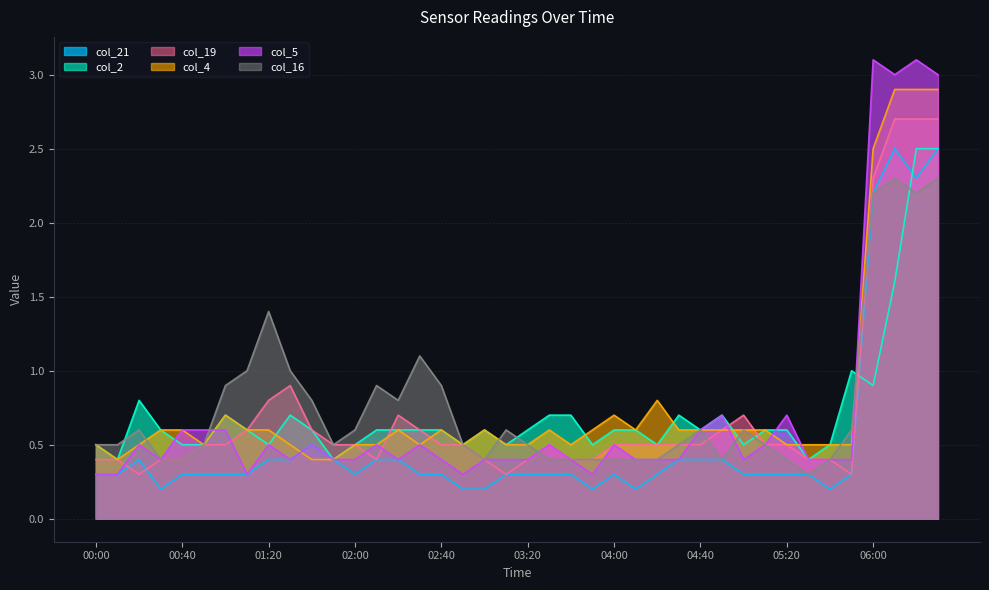

Reading left to right, extract all data points from this chart.

col_21: 0.3	0.3	0.4	0.2	0.3	0.3	0.3	0.3	0.4	0.4	0.5	0.4	0.3	0.4	0.4	0.3	0.3	0.2	0.2	0.3	0.3	0.3	0.3	0.2	0.3	0.2	0.3	0.4	0.4	0.4	0.3	0.3	0.3	0.3	0.2	0.3	2.2	2.5	2.3	2.5
col_2: 0.5	0.4	0.8	0.6	0.5	0.5	0.7	0.6	0.5	0.7	0.6	0.4	0.5	0.6	0.6	0.6	0.6	0.5	0.6	0.5	0.6	0.7	0.7	0.5	0.6	0.6	0.5	0.7	0.6	0.7	0.5	0.6	0.6	0.4	0.5	1.0	0.9	1.6	2.5	2.5
col_19: 0.4	0.4	0.3	0.4	0.4	0.5	0.5	0.6	0.8	0.9	0.6	0.5	0.5	0.4	0.7	0.6	0.5	0.5	0.4	0.3	0.4	0.5	0.4	0.4	0.5	0.5	0.5	0.5	0.5	0.6	0.7	0.5	0.5	0.4	0.4	0.3	2.3	2.7	2.7	2.7
col_4: 0.5	0.4	0.5	0.6	0.6	0.5	0.7	0.6	0.6	0.5	0.4	0.4	0.5	0.5	0.6	0.5	0.6	0.5	0.6	0.5	0.5	0.6	0.5	0.6	0.7	0.6	0.8	0.6	0.6	0.6	0.6	0.6	0.5	0.5	0.5	0.5	2.5	2.9	2.9	2.9
col_5: 0.3	0.3	0.5	0.4	0.6	0.6	0.6	0.3	0.5	0.4	0.5	0.4	0.4	0.5	0.4	0.5	0.4	0.3	0.4	0.4	0.4	0.5	0.4	0.3	0.5	0.4	0.4	0.4	0.6	0.7	0.4	0.5	0.7	0.4	0.4	0.4	3.1	3.0	3.1	3.0
col_16: 0.5	0.5	0.6	0.4	0.4	0.5	0.9	1.0	1.4	1.0	0.8	0.5	0.6	0.9	0.8	1.1	0.9	0.5	0.4	0.6	0.5	0.4	0.4	0.4	0.4	0.4	0.4	0.5	0.6	0.4	0.6	0.5	0.4	0.3	0.4	0.6	2.2	2.3	2.2	2.3